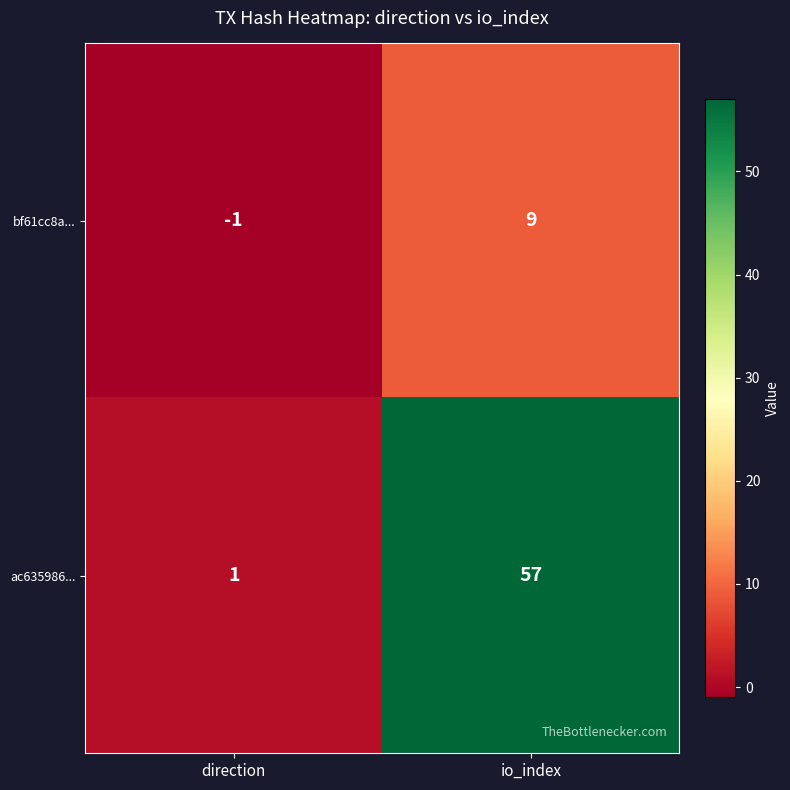

At io_index, list the series in order from smallest to largest.

bf61cc8a..., ac635986...